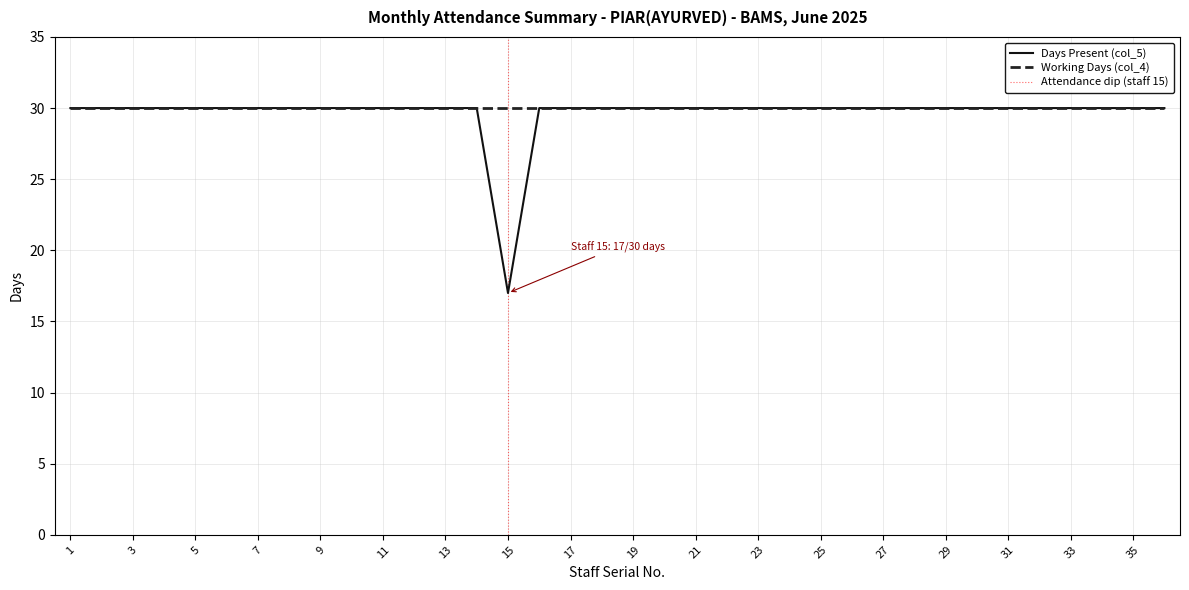

List the labels in order of value, largest first.

1, 2, 3, 4, 5, 6, 7, 8, 9, 10, 11, 12, 13, 14, 16, 17, 18, 19, 20, 21, 22, 23, 24, 25, 26, 27, 28, 29, 30, 31, 32, 33, 34, 35, 36, 15